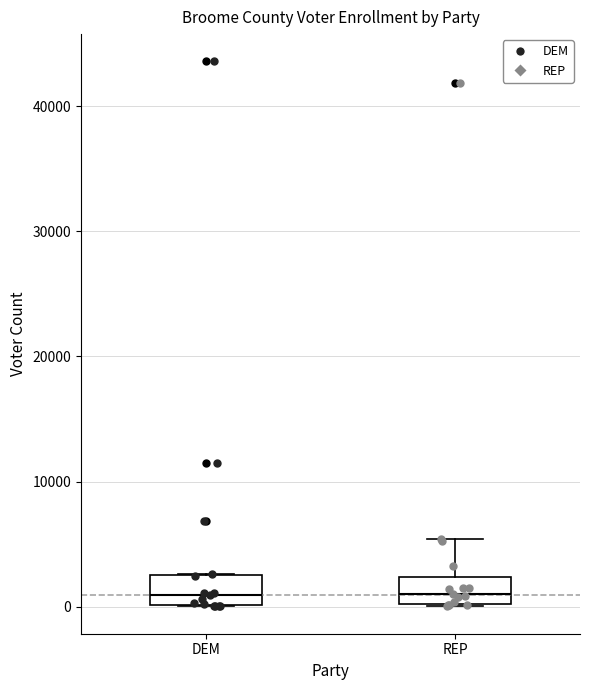

Reading left to right, transcribe this box plot: for each box, give where its median line is, the range the box spans, and where its two whiskers end, as read against the y-axis. The values are not printed on the chart, so give them approximately, as read against the axis.

DEM: median 1000, box 0 to 3000, whiskers 0 to 3000
REP: median 1000, box 0 to 2000, whiskers 0 to 5000